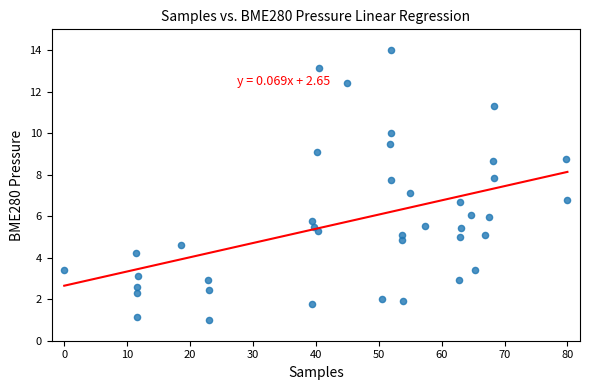

What is the range of X values (max minus min)?

80.0